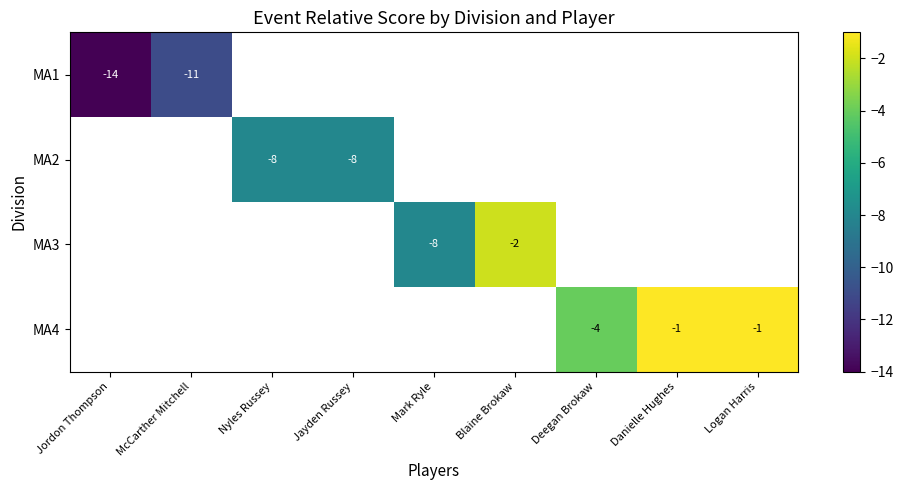

The value of MA3 at Blaine Brokaw is -2. True or false?

True